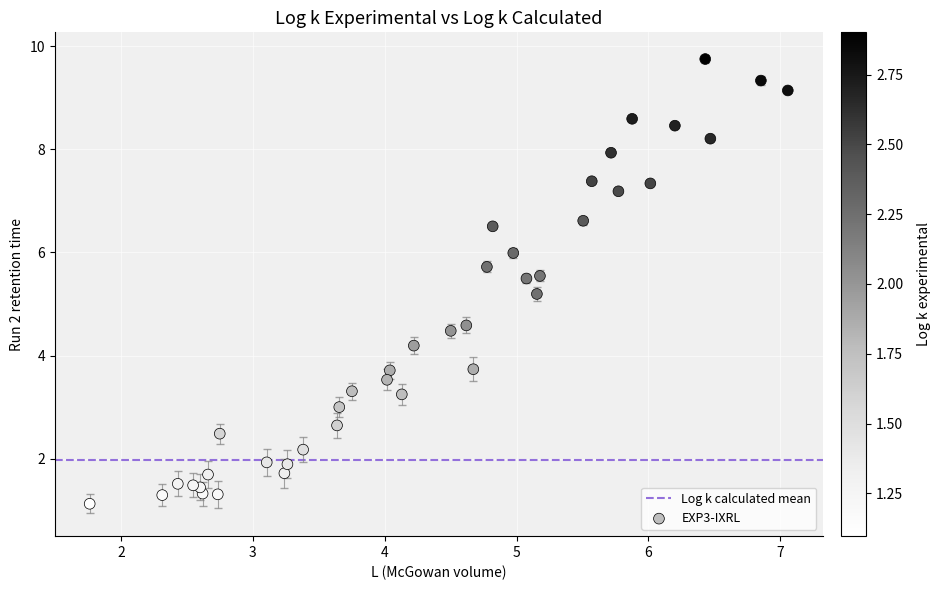

What Y value in the scatter plot is closest to 5?

5.2